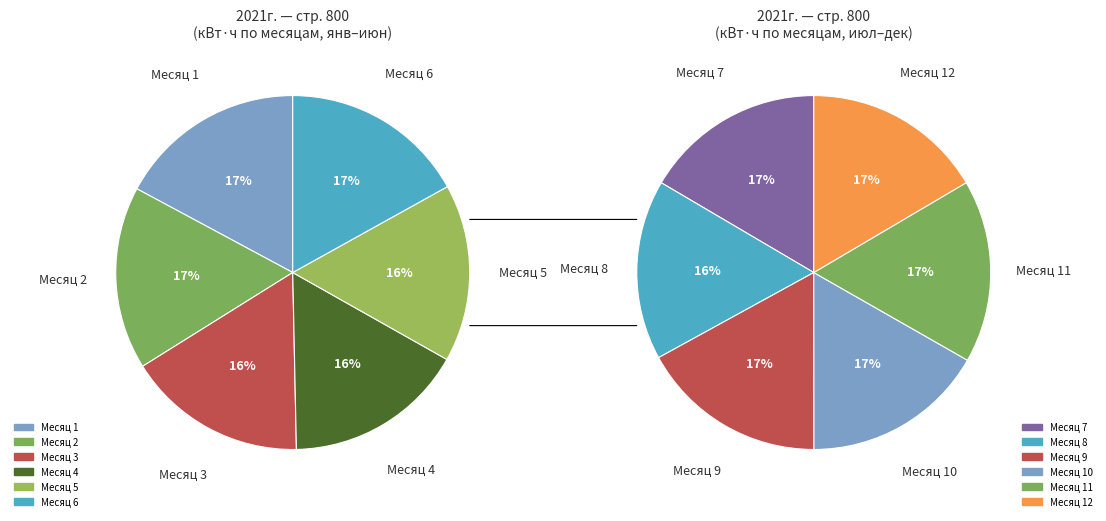

Does any single category account for the majority?

No